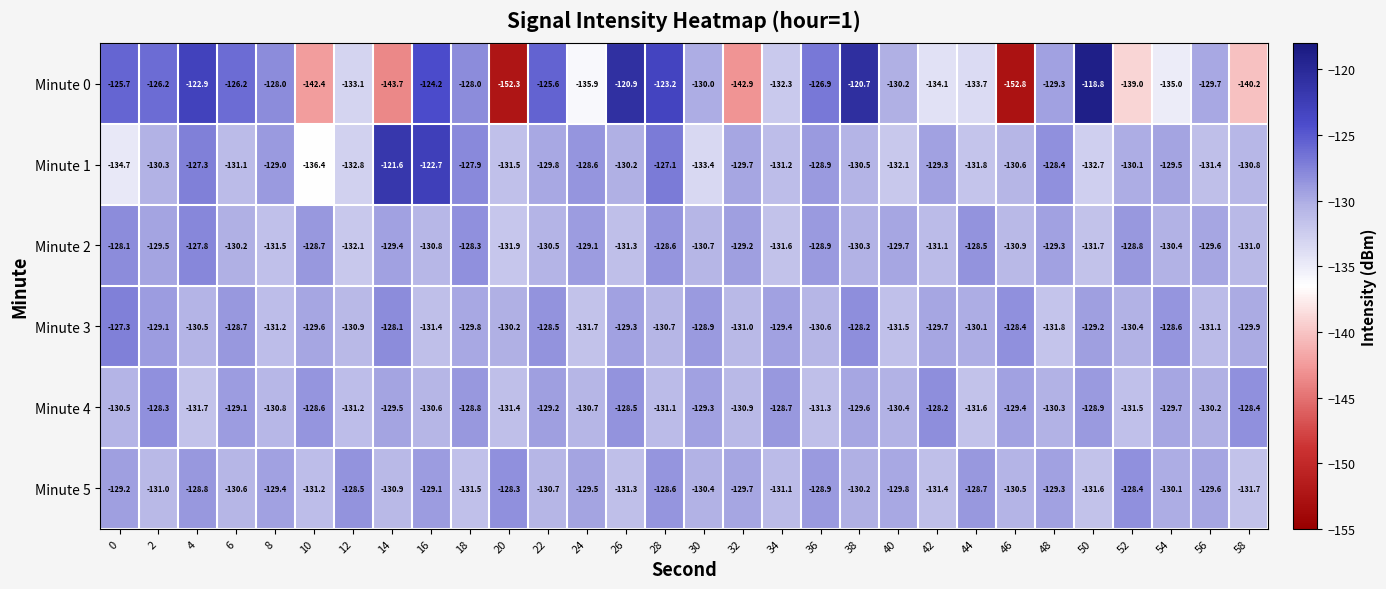

What is the sum of all Minute 3 values?

-3895.8